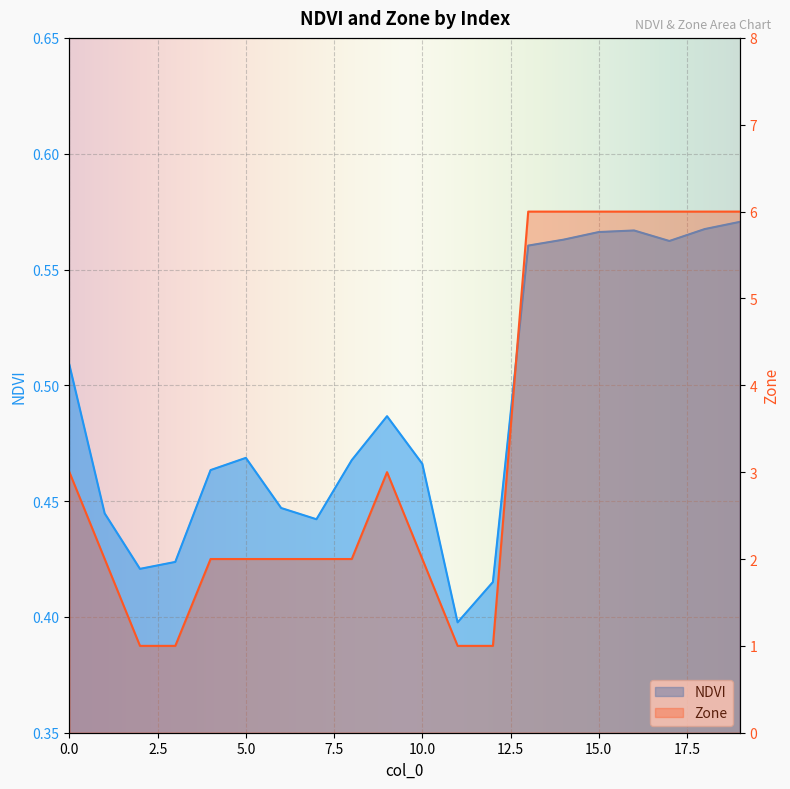

What is the sum of the NDVI values at 6 and 3?

0.9